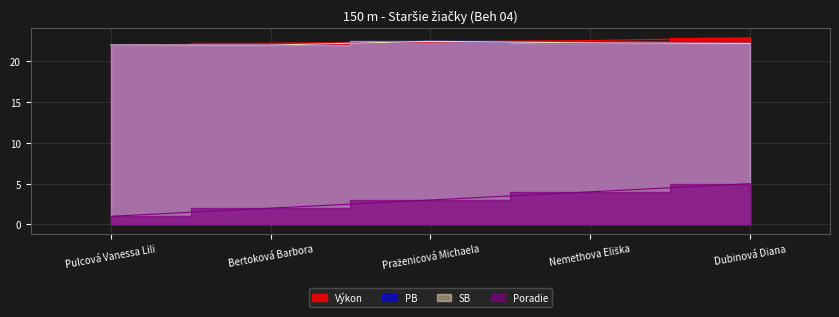

Which series has the widest spread of values?

Poradie